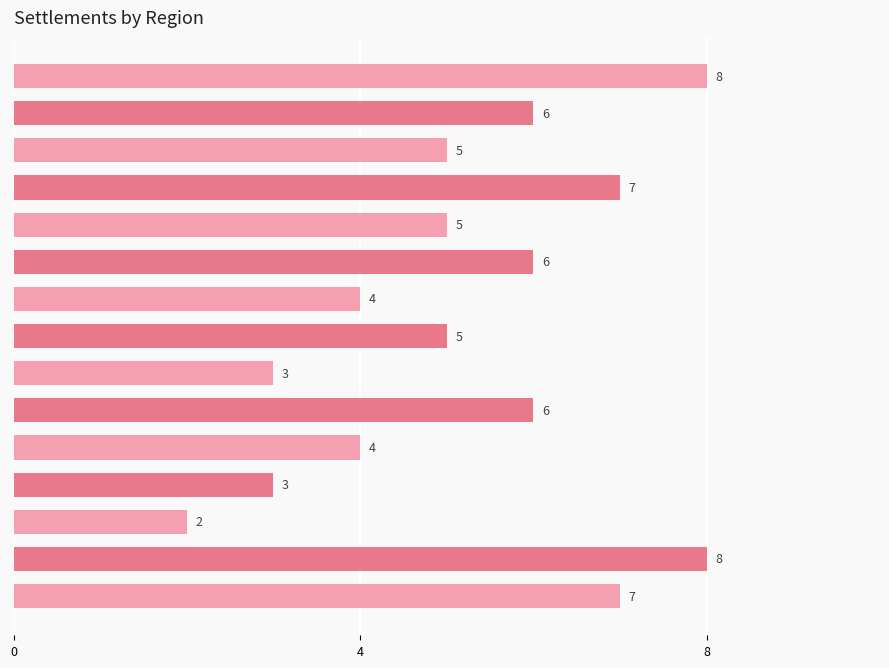

Count the values in the range 4 to 7.

10